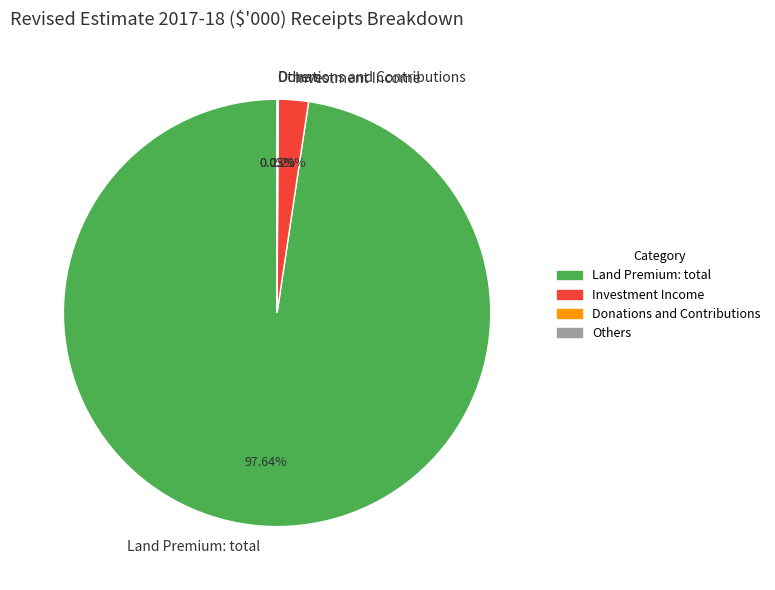

Which slice represents more than half of the pie?

Land Premium: total